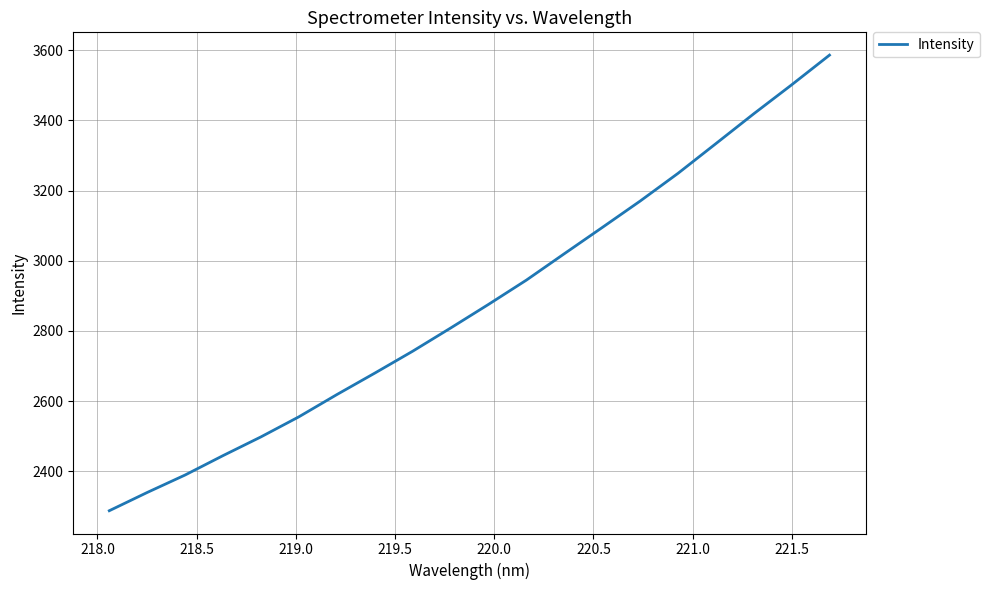

Reading left to right, transcribe all the data shown in this chart.

2287.4	2339.4	2389.3	2444.6	2498.0	2555.2	2618.5	2679.7	2742.1	2808.2	2875.6	2944.9	3020.1	3094.8	3170.1	3249.2	3333.9	3419.0	3501.6	3586.3